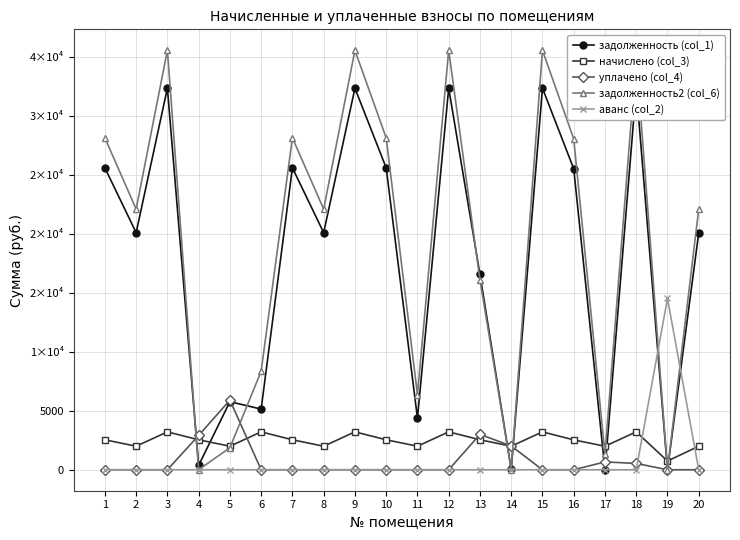

The value of задолженность (col_1) at 20 is 8143.1. True or false?

False